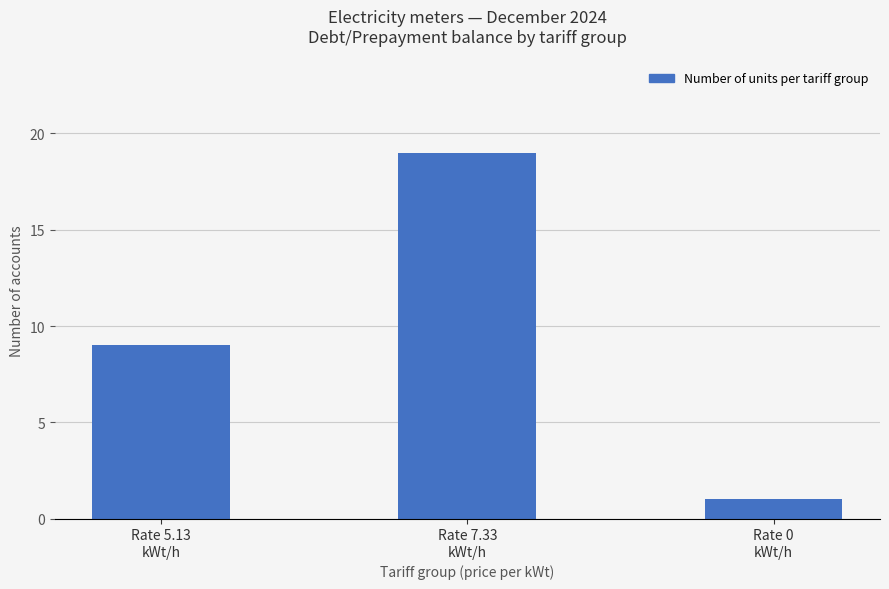

What is the approximate value at Rate 7.33
kWt/h, to the nearest 10?

20